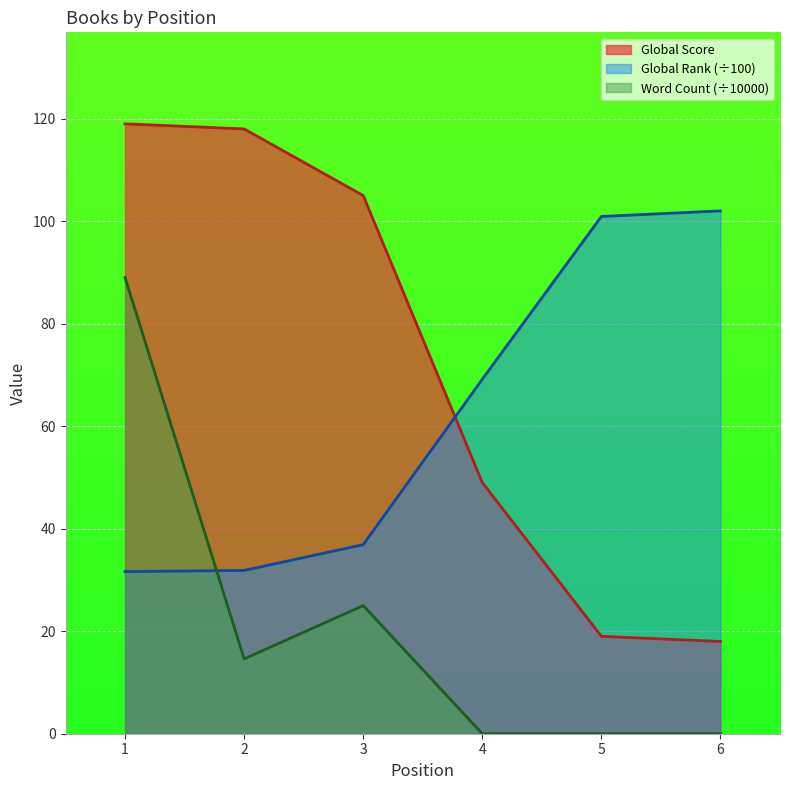

What is the sum of the Global Rank values at 2 and 3?

68.8